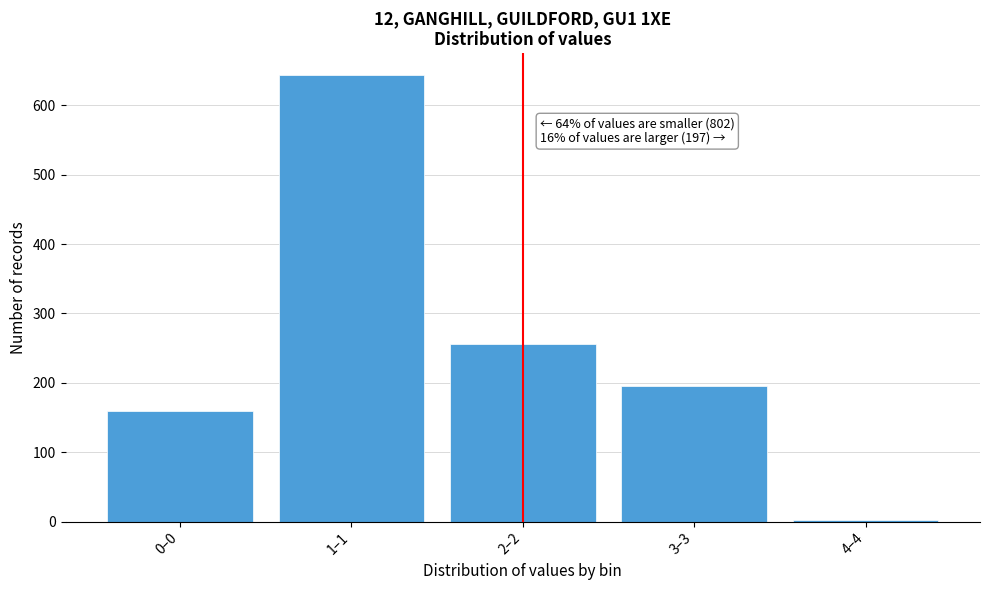

Reading left to right, what are all the values shown in this chart?

0–0=159	1–1=643	2–2=256	3–3=195	4–4=2